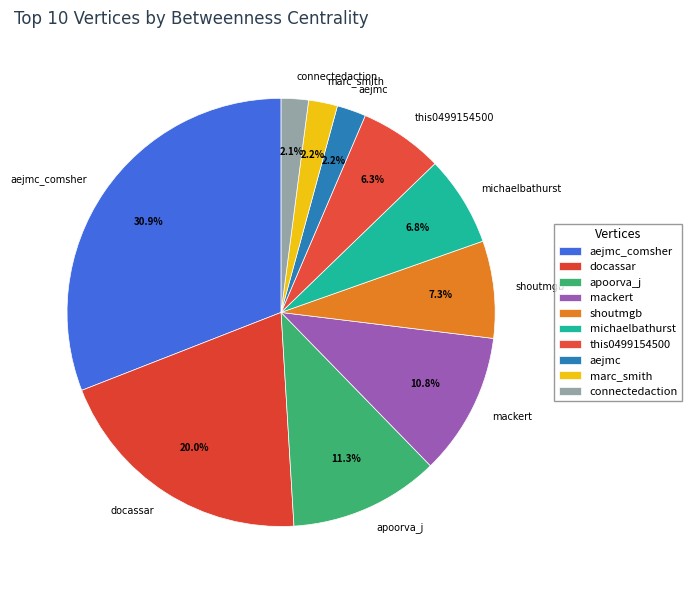

Between shoutmgb and docassar, which is larger?

docassar